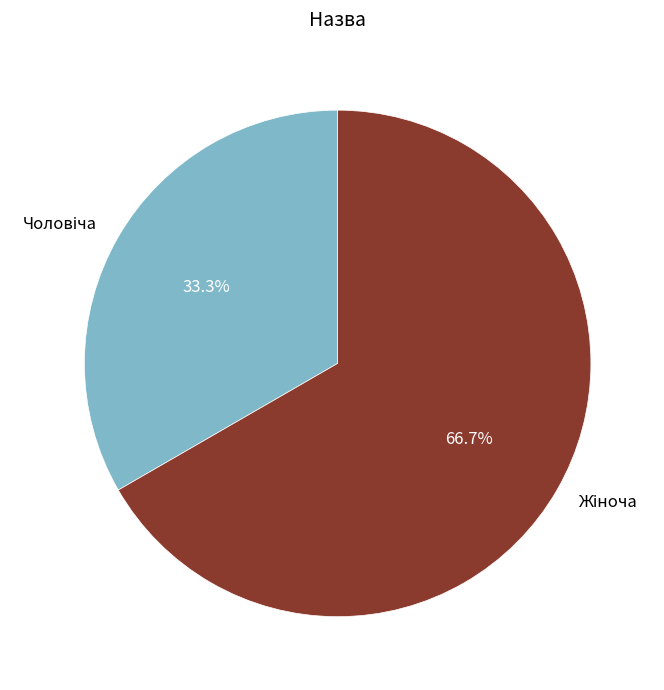

To the nearest percent, what is the difference between the largest and smallest slice percentages?

33%